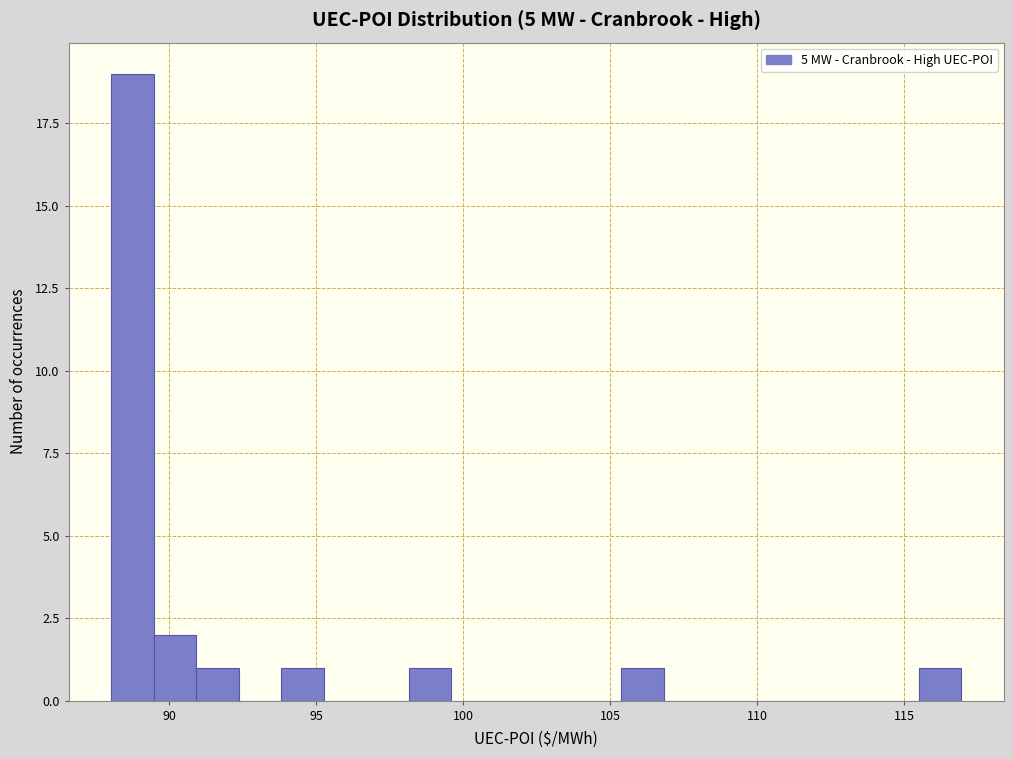

Around what value on the x-axis is the tallest bar? Give the approximate position of its centre, as read against the axis.

88.5